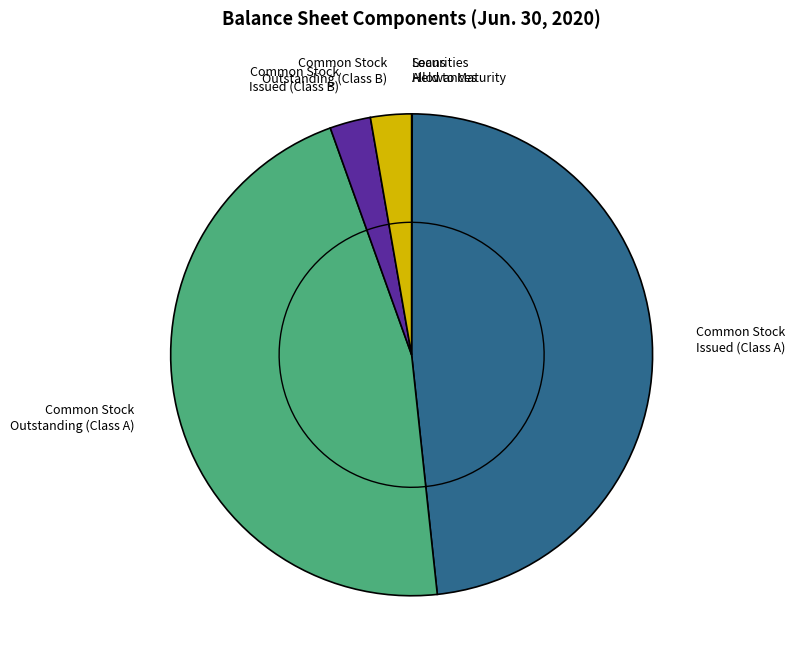

What is the largest slice in the pie chart?

Common Stock Issued (Class A)